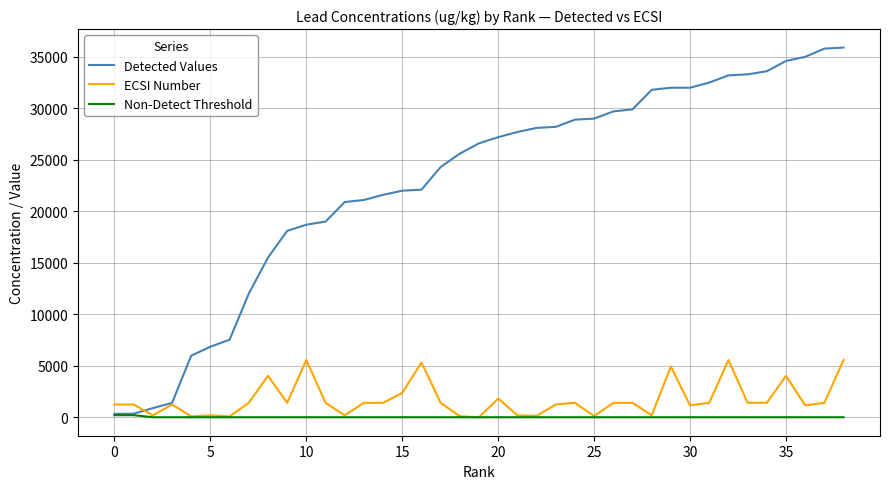

List the series in order of their peak value, lowest first.

Non-Detect Threshold, ECSI Number, Detected Values